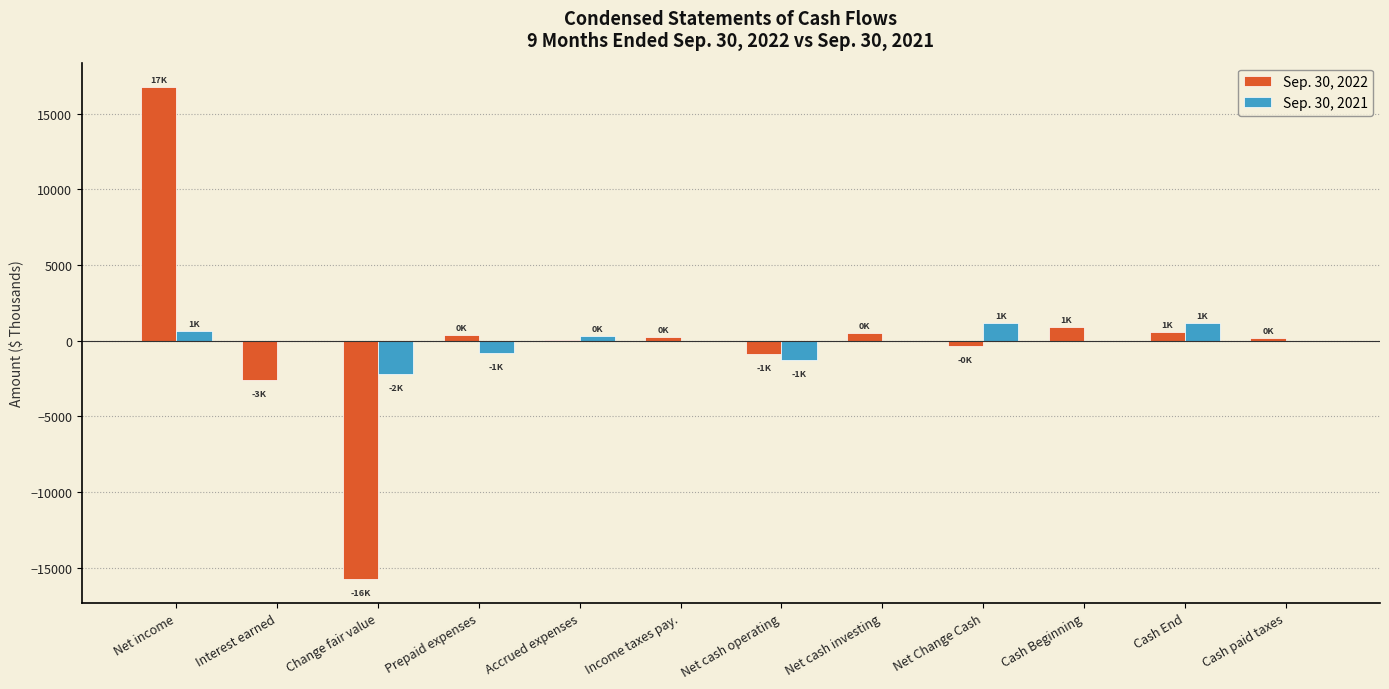

At which category is the sum across all series the highest?

Net income